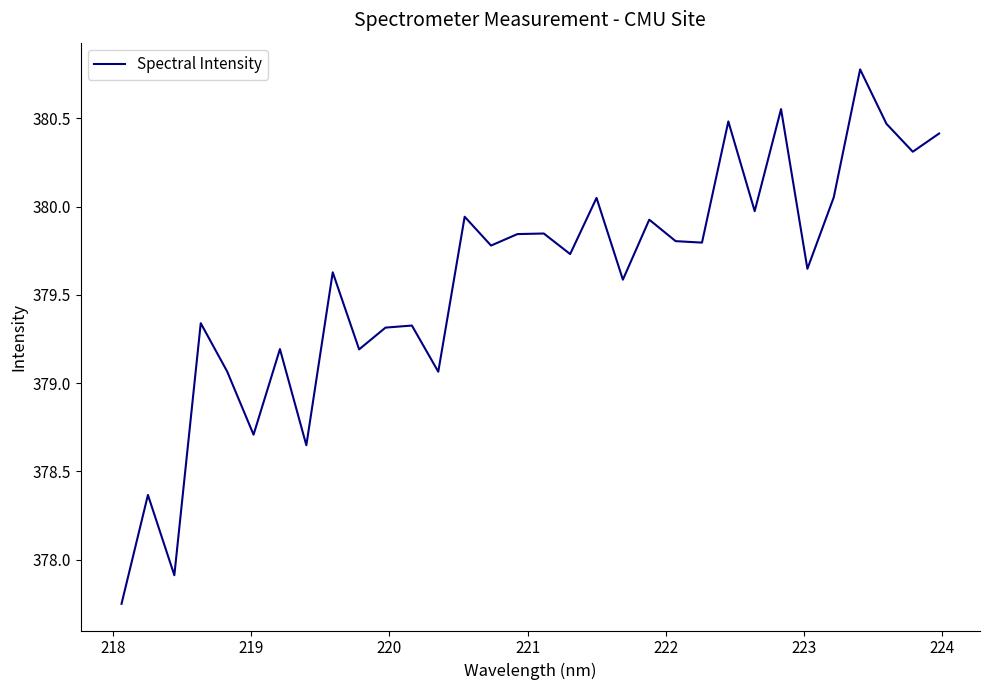

What is the maximum value shown in the chart?

380.8